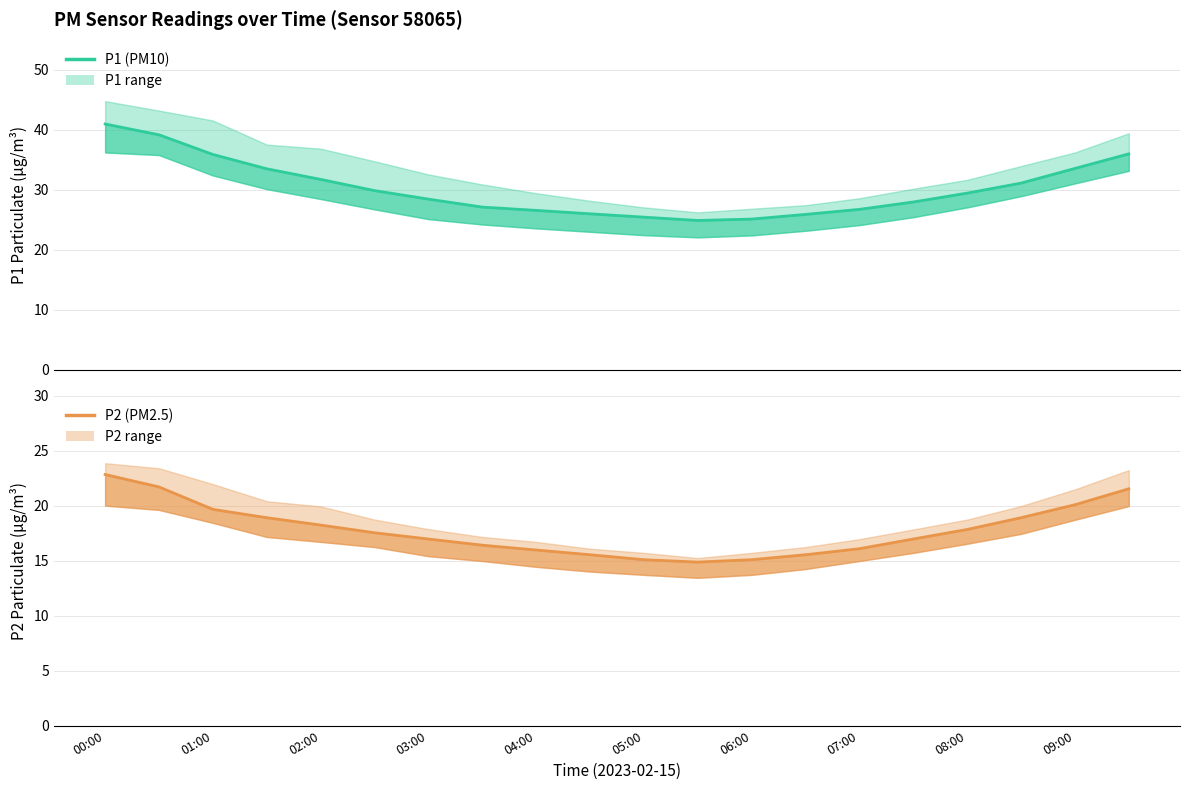

At which category does P1 reach its first local valley?

11